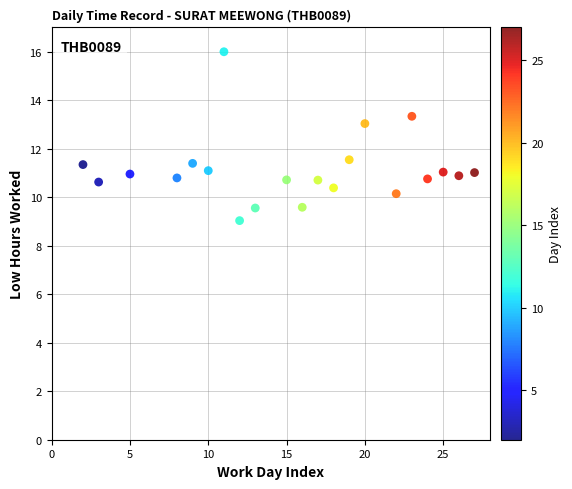

What is the range of Y values (max minus min)?

7.0